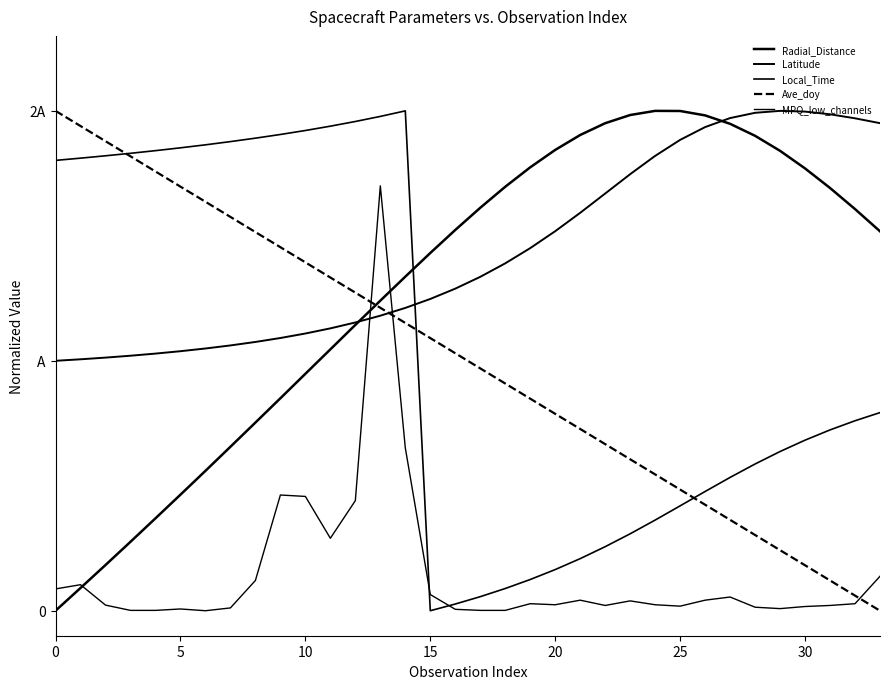

Does the chart have visible grid lines?

No